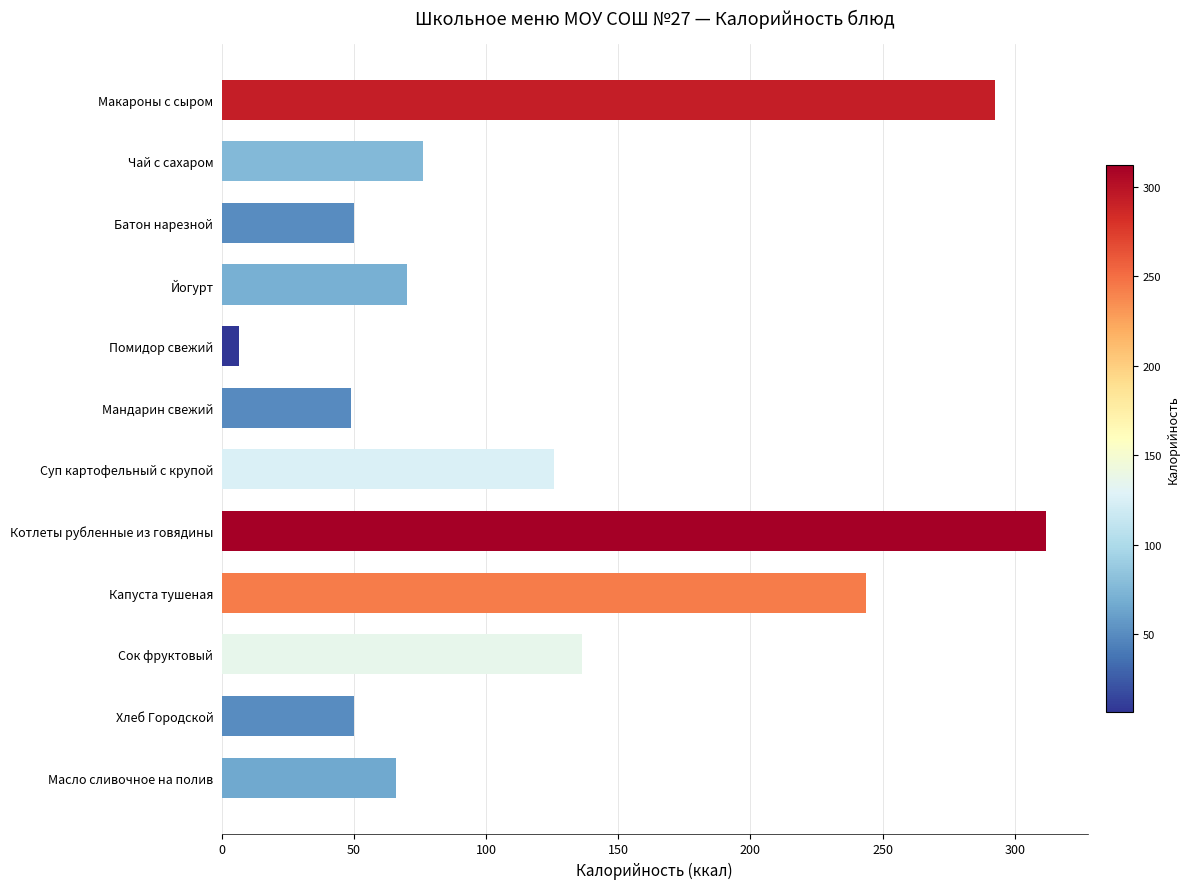

At which category does the chart reach its minimum across all series?

Помидор свежий